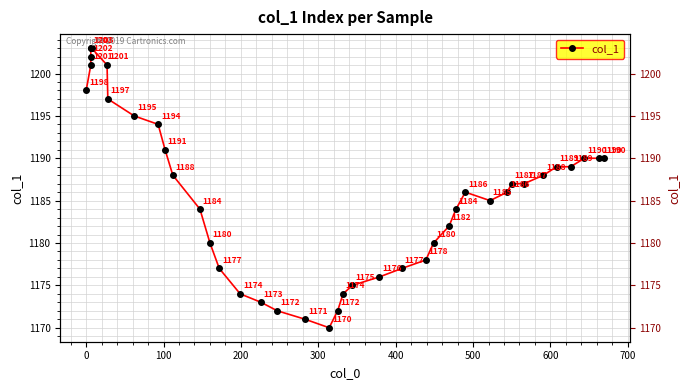

The value at 34 is 407. True or false?

False